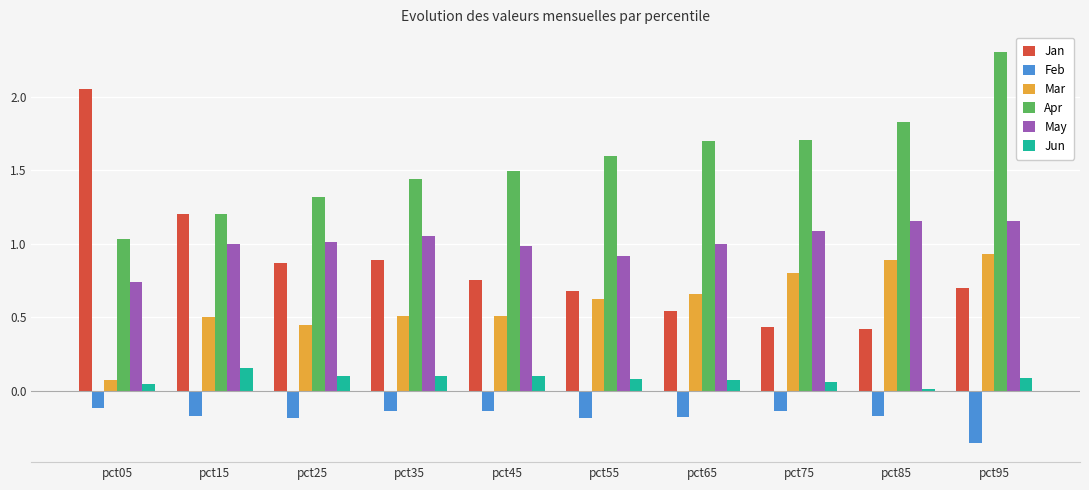

What is the sum of all Apr values?

15.6